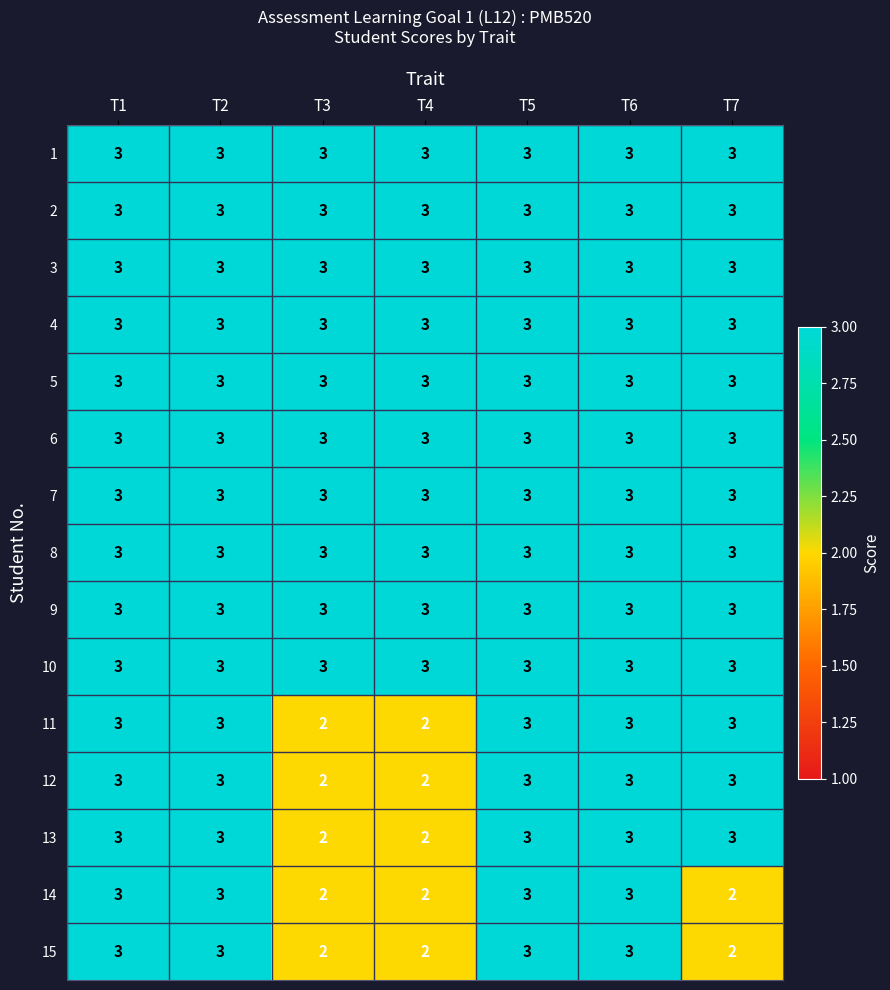

What is the total value across all series at T6?

45